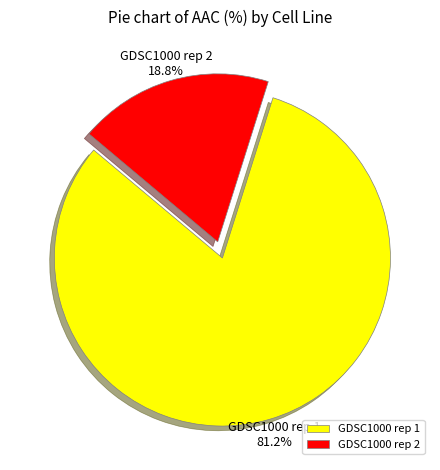

Count the number of slices in the pie.

2